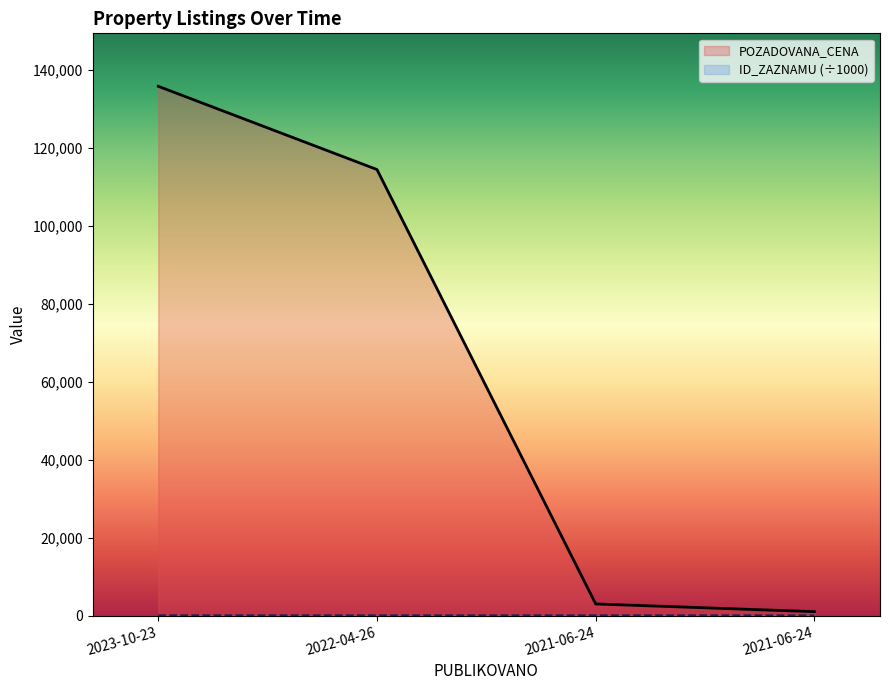

Which has a higher value, 2023-10-23 or 2022-04-26?

2023-10-23